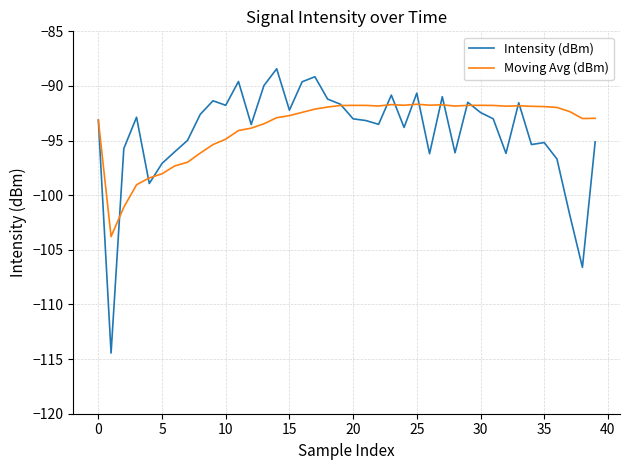

What is the maximum value shown in the chart?

-88.4